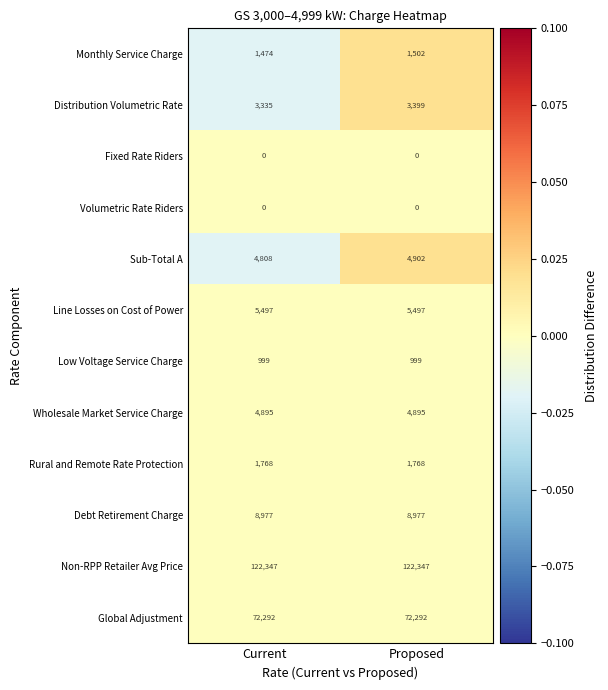

What is the total value across all series at Proposed?

226578